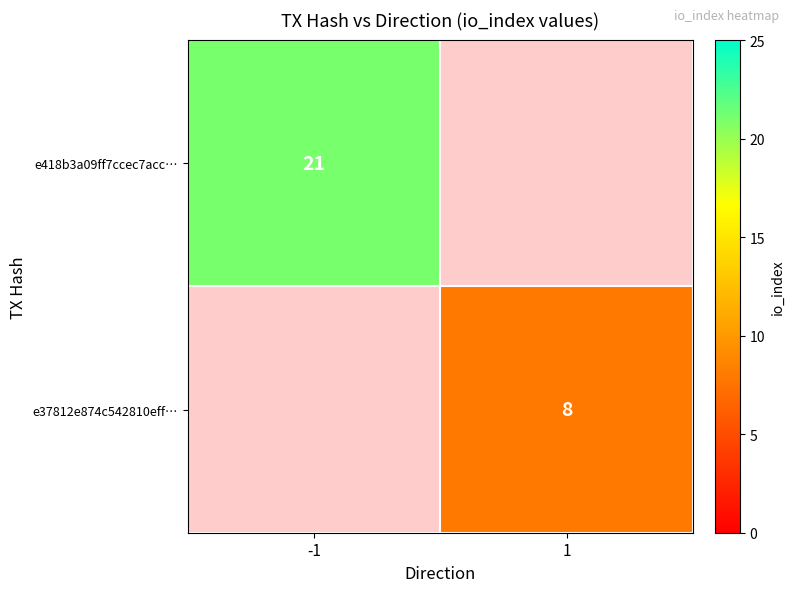

Is it true that e37812e874c542810eff… equals 8 at 1?

True